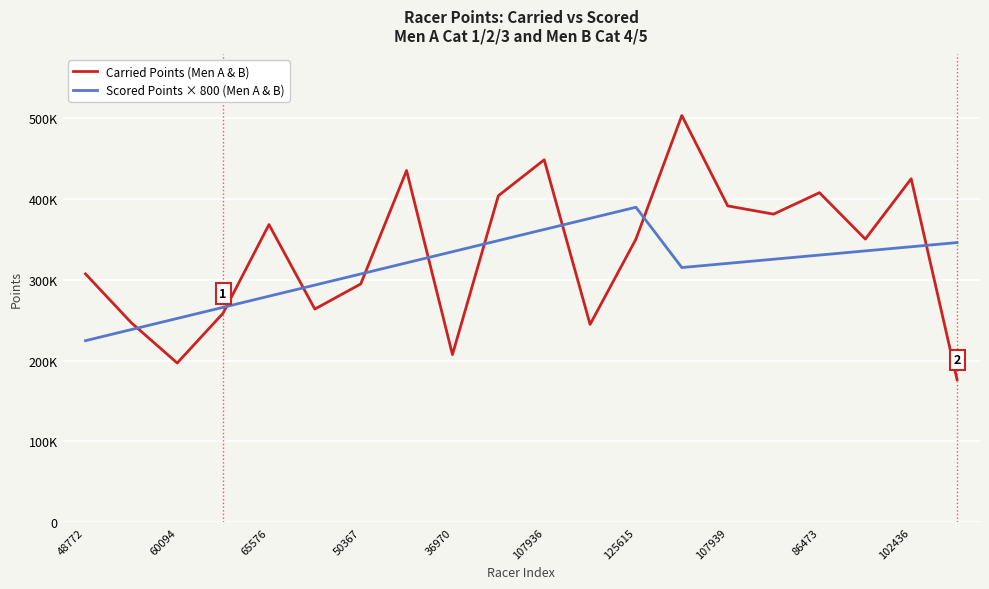

Where is Carried Points (Men A & B) nearest to the value 339924?

125615